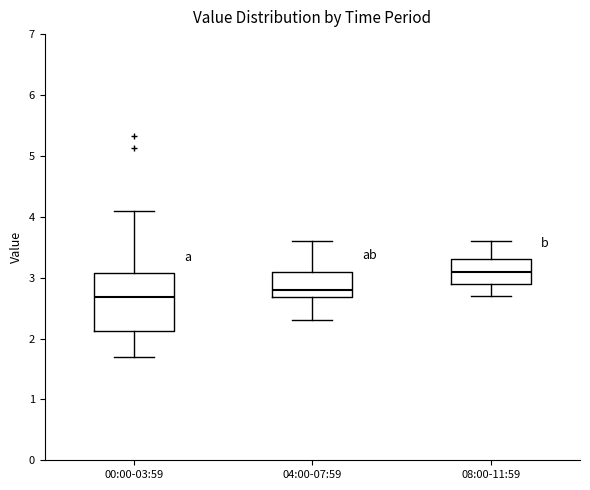

Which box's median line is the lowest?

00:00-03:59